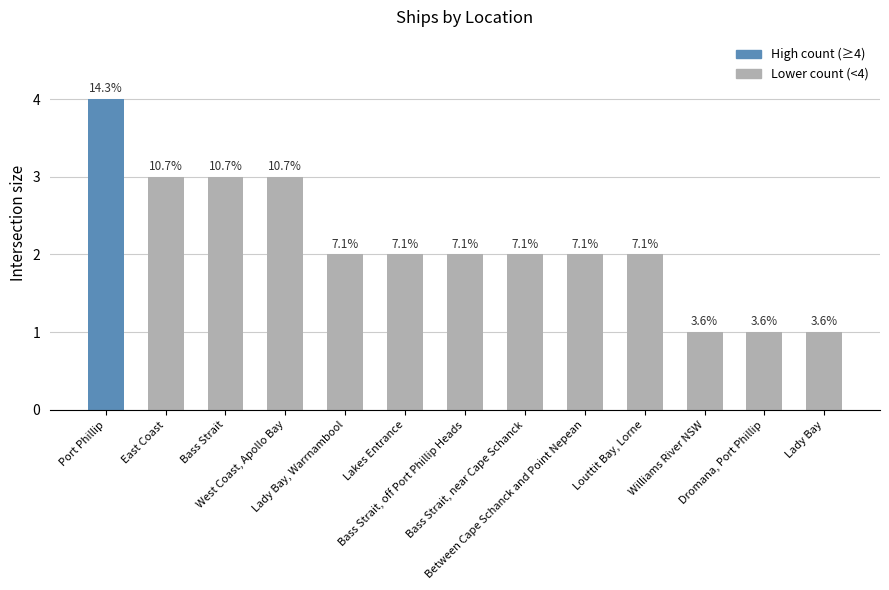

The value at Lakes Entrance is 2. True or false?

True